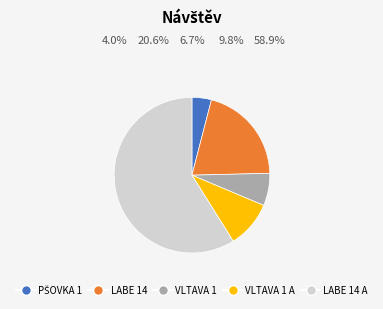

Does any single category account for the majority?

Yes